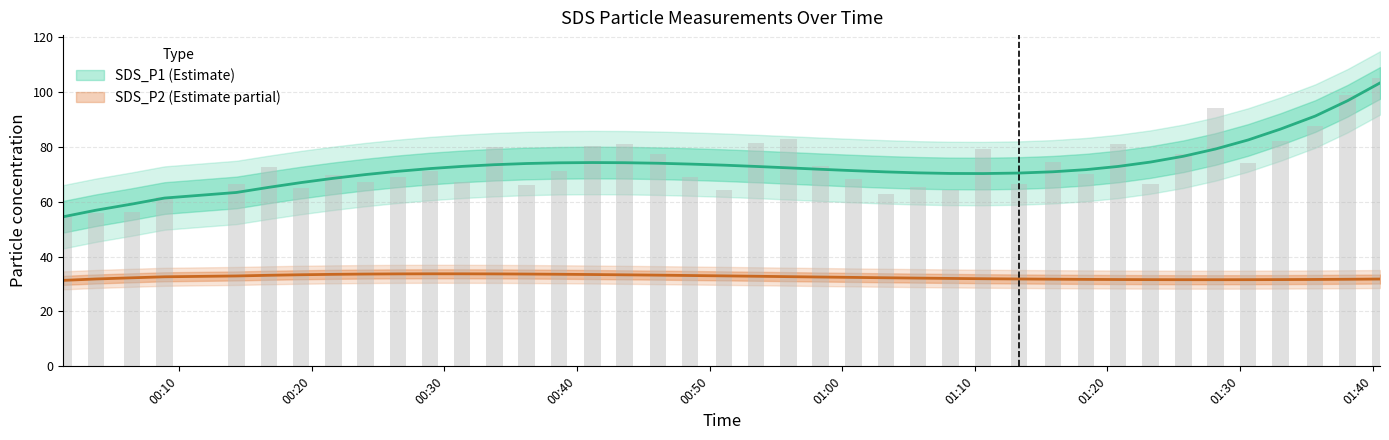

What is the average value of the SDS_P2 series?

32.5